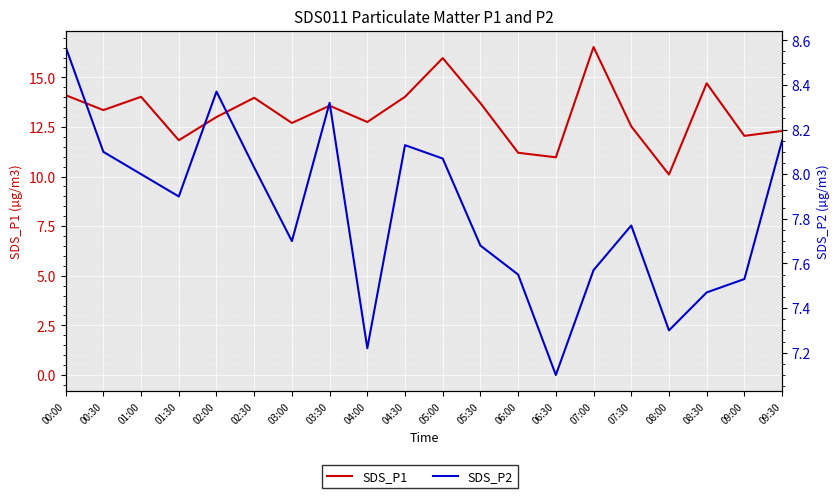

At 05:00, list the series in order from smallest to largest.

SDS_P2, SDS_P1